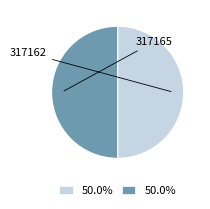

What is the smallest slice in the pie chart?

317162